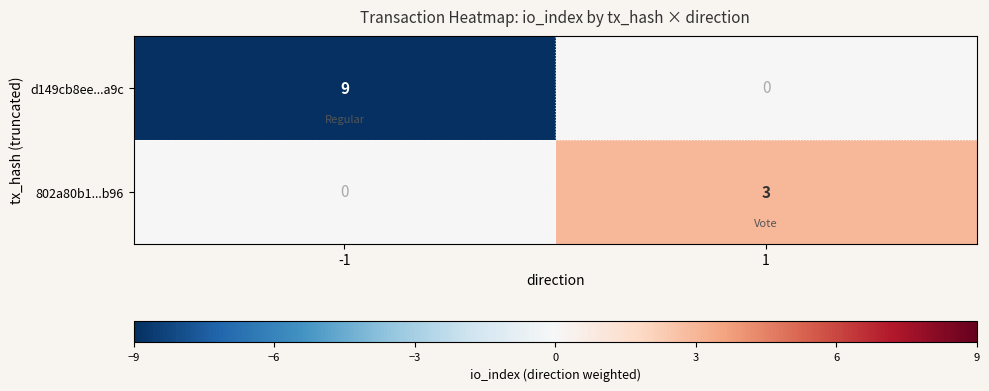

At which category is the sum across all series the highest?

-1